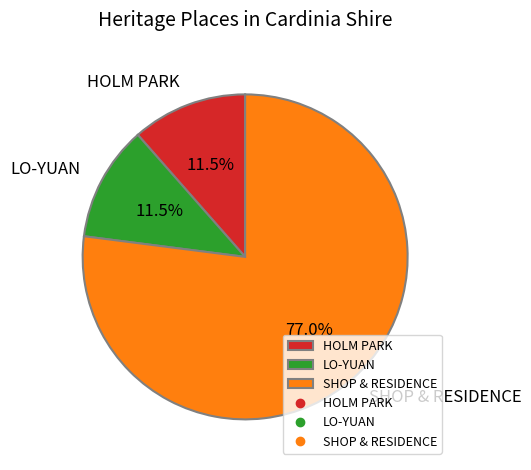

Is there any slice that represents more than half of the pie?

Yes